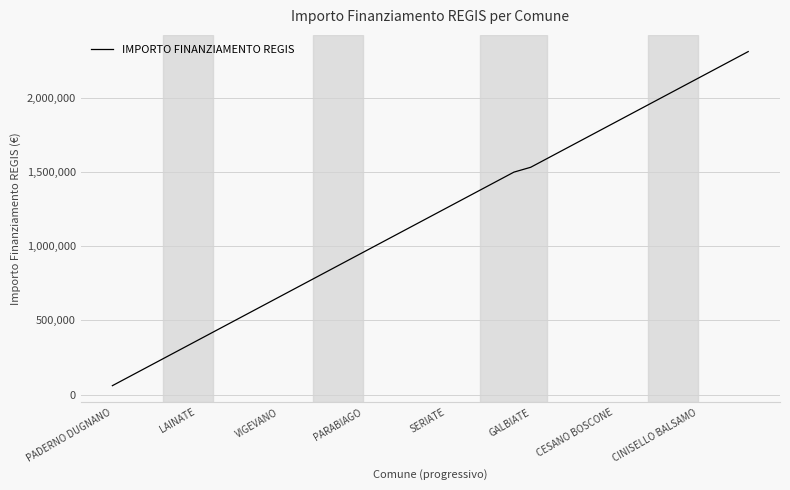

What is the difference between the maximum and minimum values?

2251331